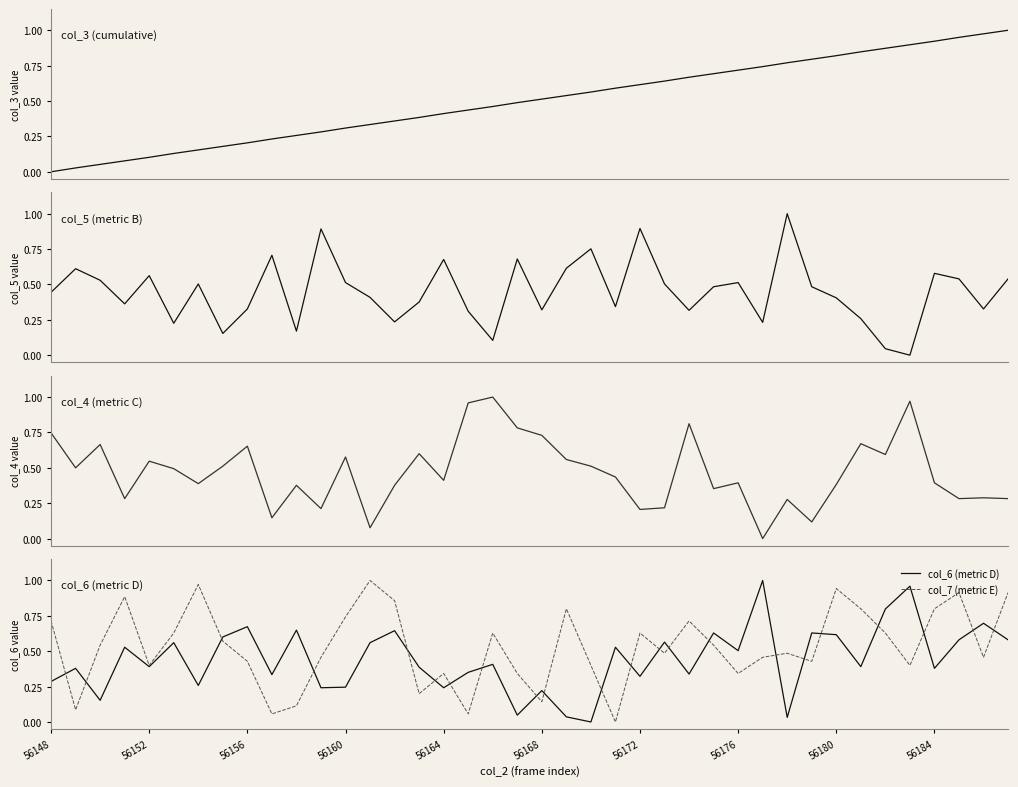

Is the value of col_7 (metric E) at 56168 greater than the value of col_6 (metric D) at 56180?

No